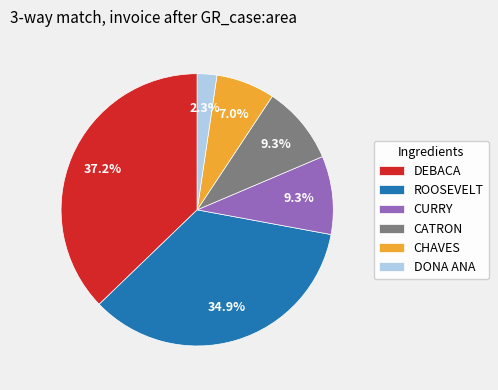

Between CHAVES and ROOSEVELT, which is larger?

ROOSEVELT